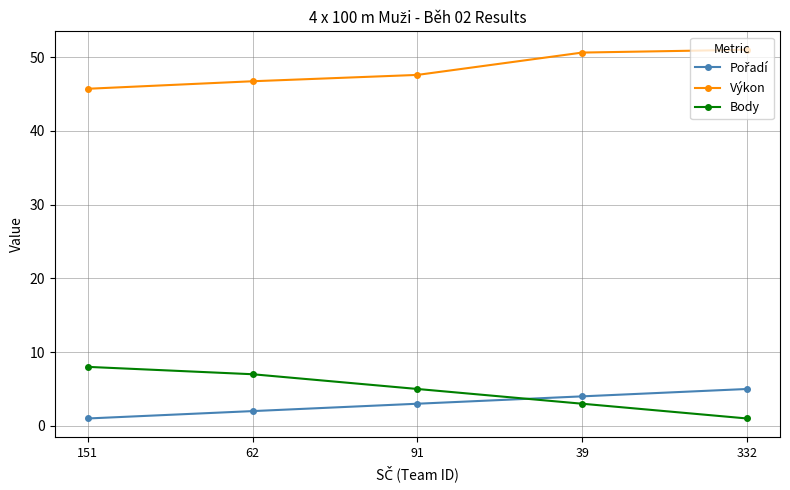

What is the minimum value for Výkon?

45.7